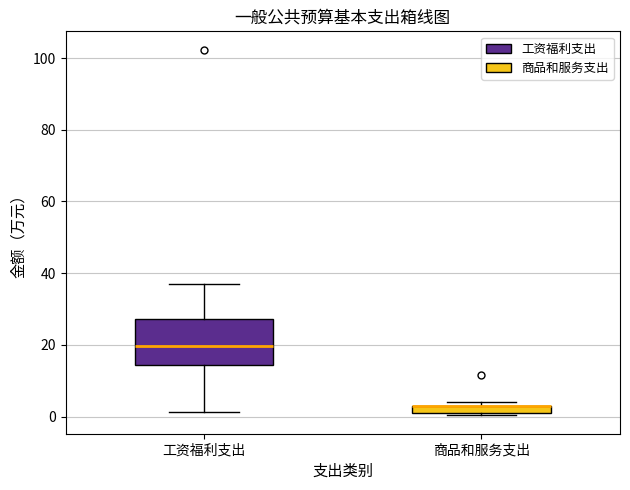

Comparing the boxes themselves (not the whiskers), which one is the tallest?

工资福利支出